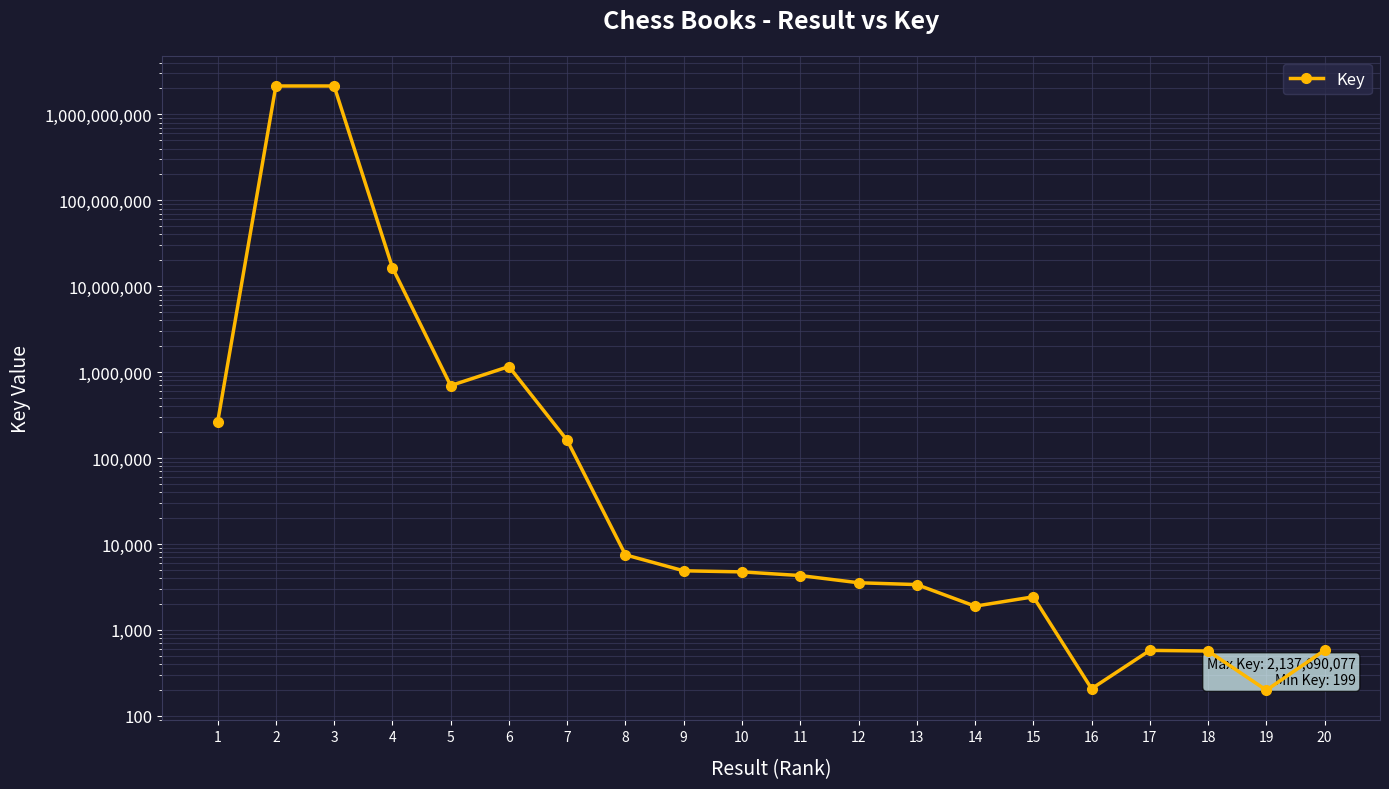

Which has a higher value, 5 or 16?

5